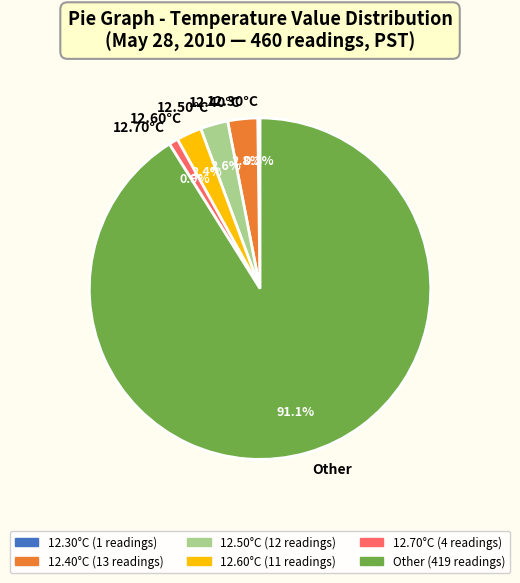

Which slice represents more than half of the pie?

Other